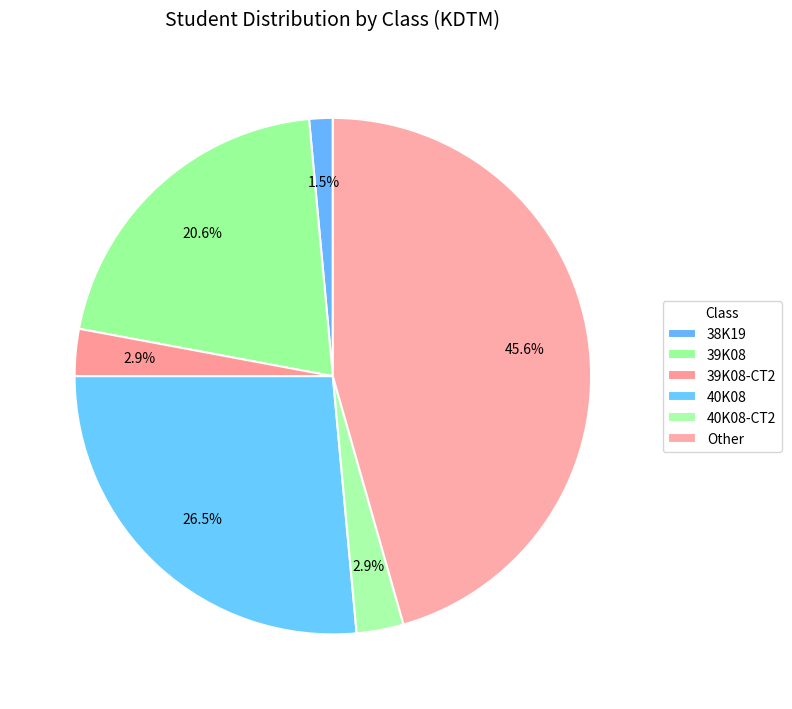

Count the number of slices in the pie.

6